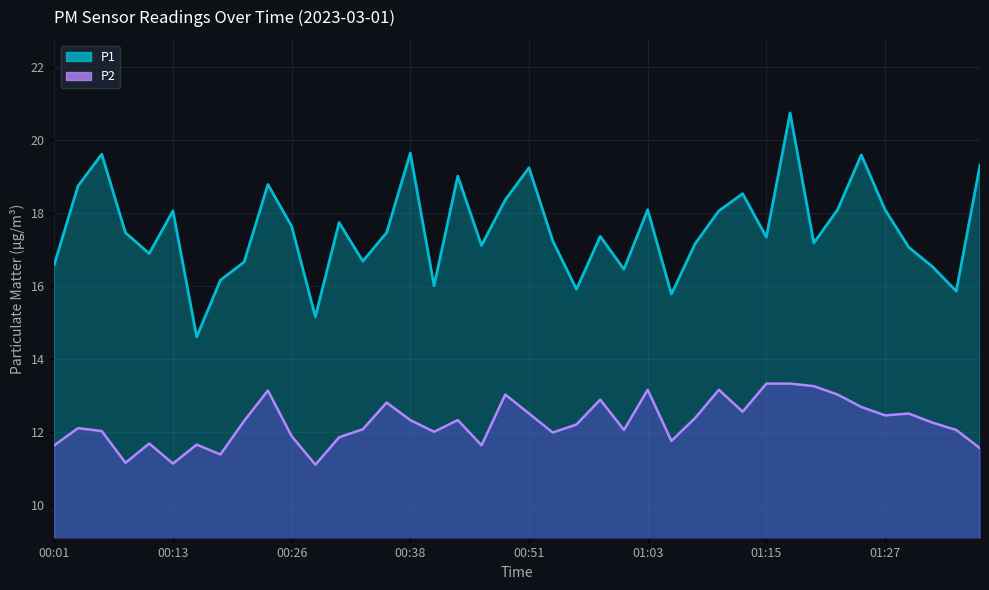

Which series changed the most between 00:08 and 01:17?

P1